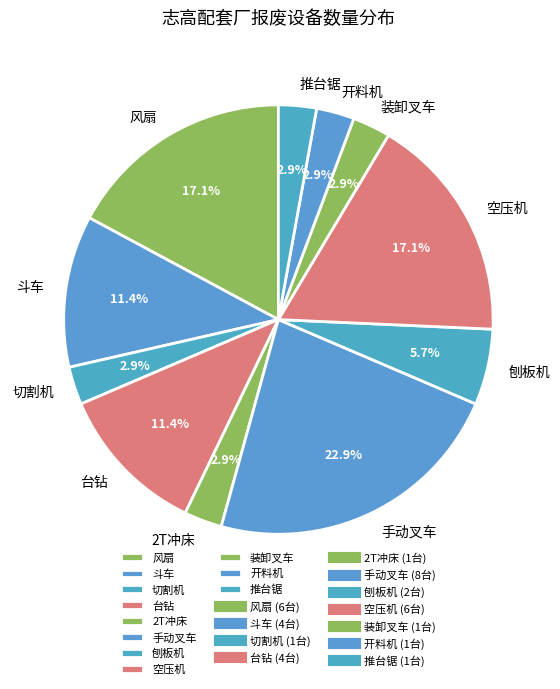

To the nearest percent, what is the average slice percentage?

9%